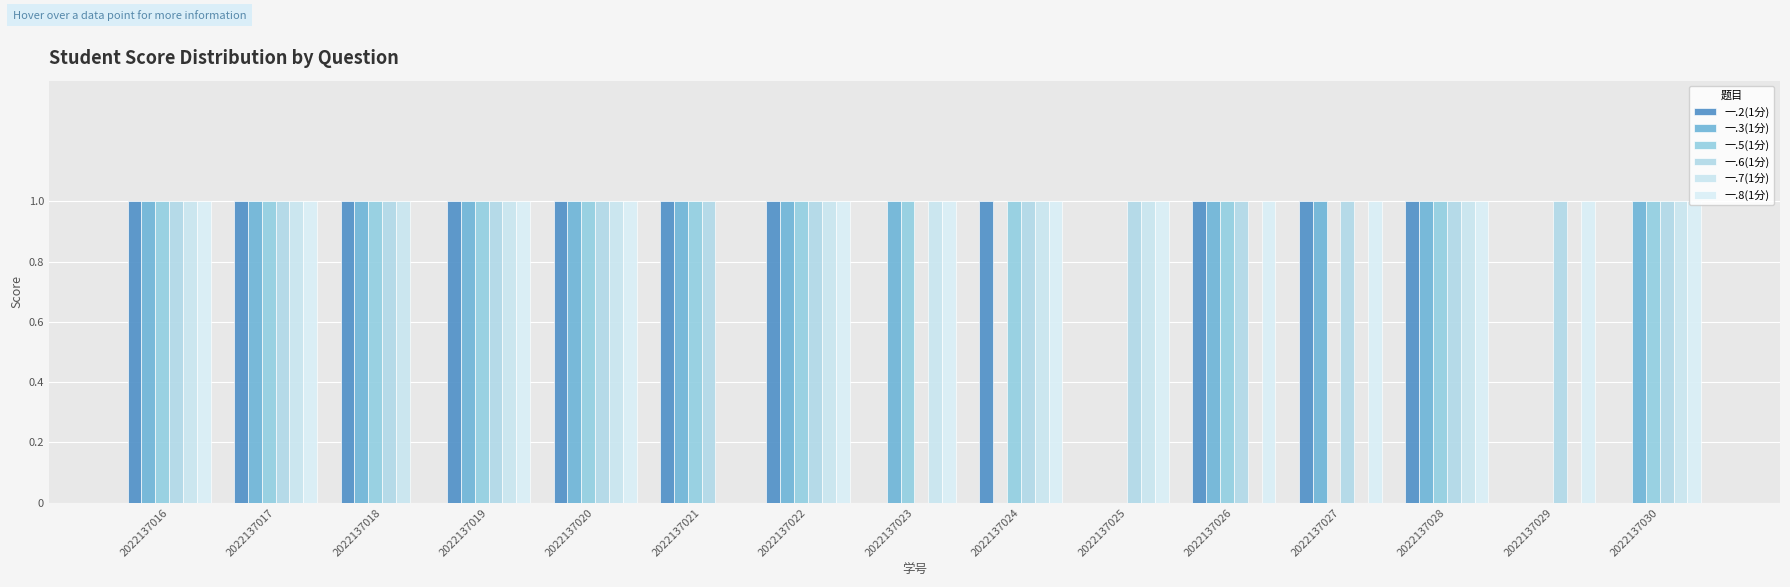

Reading left to right, list all the values displayed in this chart.

一.2(1分): 1	1	1	1	1	1	1	0	1	0	1	1	1	0	0
一.3(1分): 1	1	1	1	1	1	1	1	0	0	1	1	1	0	1
一.5(1分): 1	1	1	1	1	1	1	1	1	0	1	0	1	0	1
一.6(1分): 1	1	1	1	1	1	1	0	1	1	1	1	1	1	1
一.7(1分): 1	1	1	1	1	0	1	1	1	1	0	0	1	0	1
一.8(1分): 1	1	0	1	1	0	1	1	1	1	1	1	1	1	1